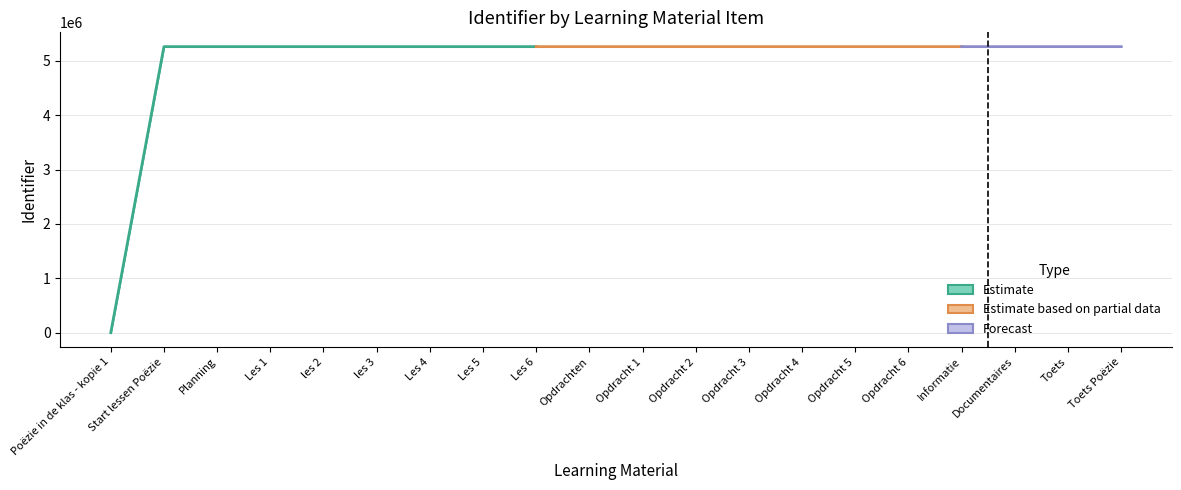

At which label does Identifier first exceed 5262091?

Opdracht 2